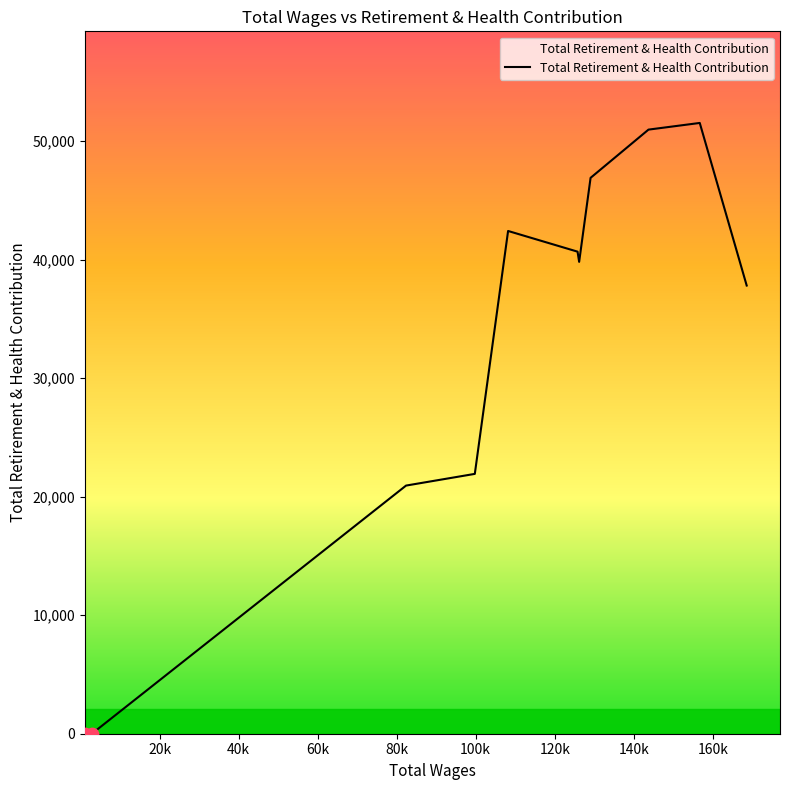

What is the difference between the maximum and minimum values?

51548